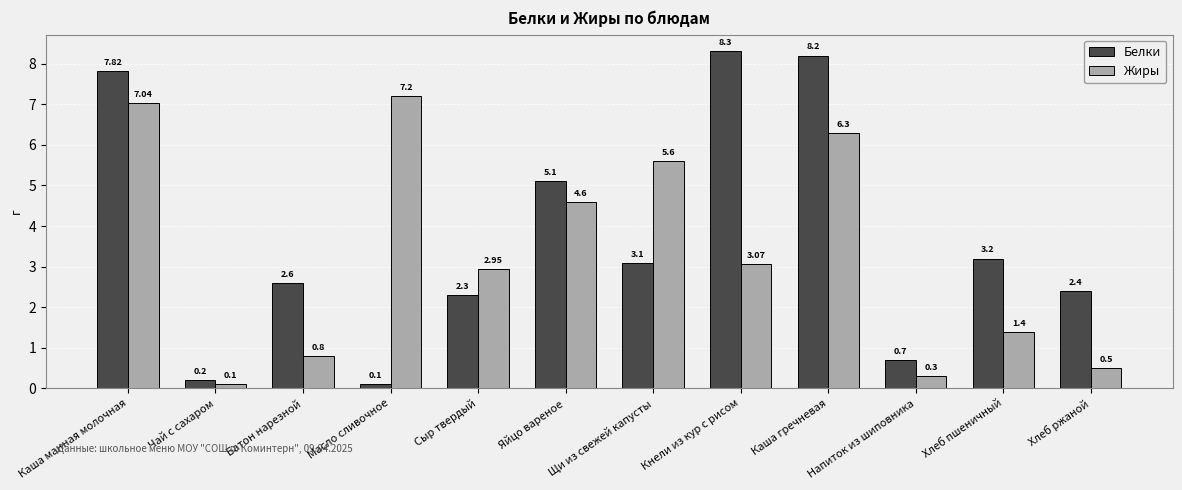

Which category has the highest value across all series?

Кнели из кур с рисом